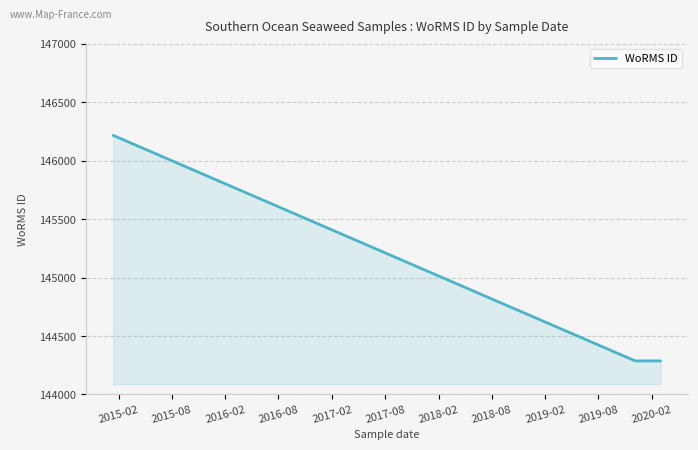

What is the difference between the maximum and minimum values?

1929